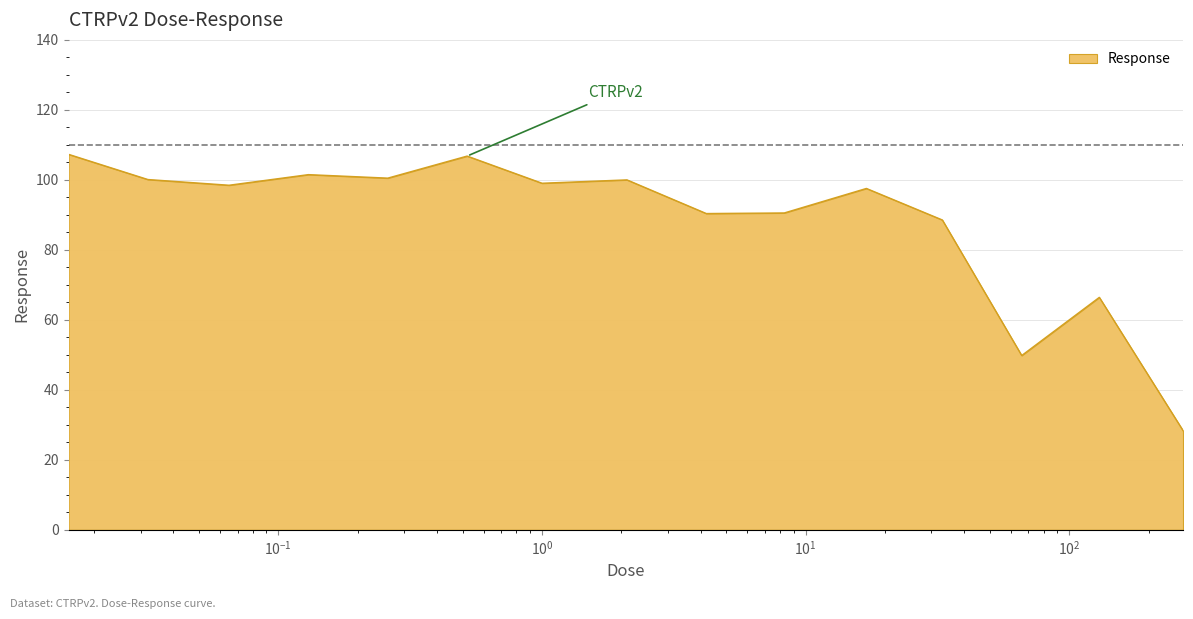

What is the difference between the maximum and minimum values?

78.9